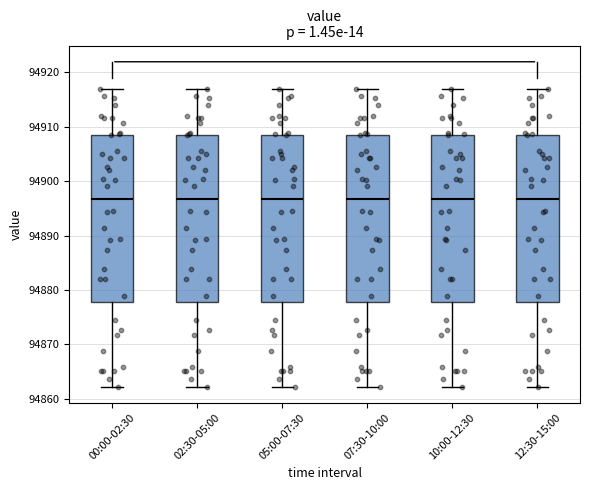

Where does the lower whisker of the box for 02:30-05:00 end on the y-axis? The values are not printed on the chart, so give them approximately, as read against the axis.

94862